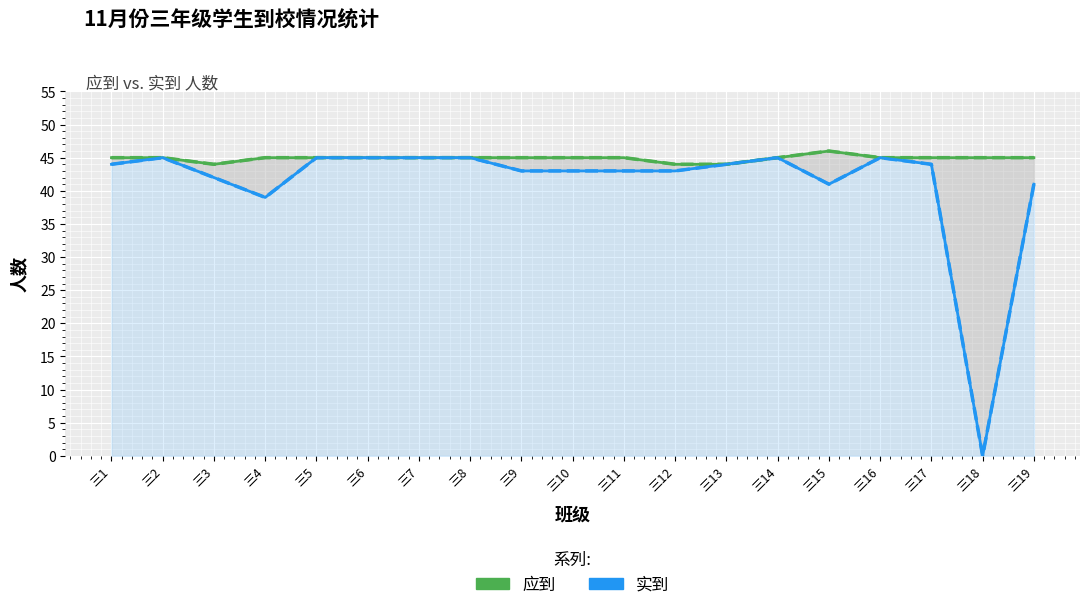

What is the value of the 应到 point at the 5th from the left?

45